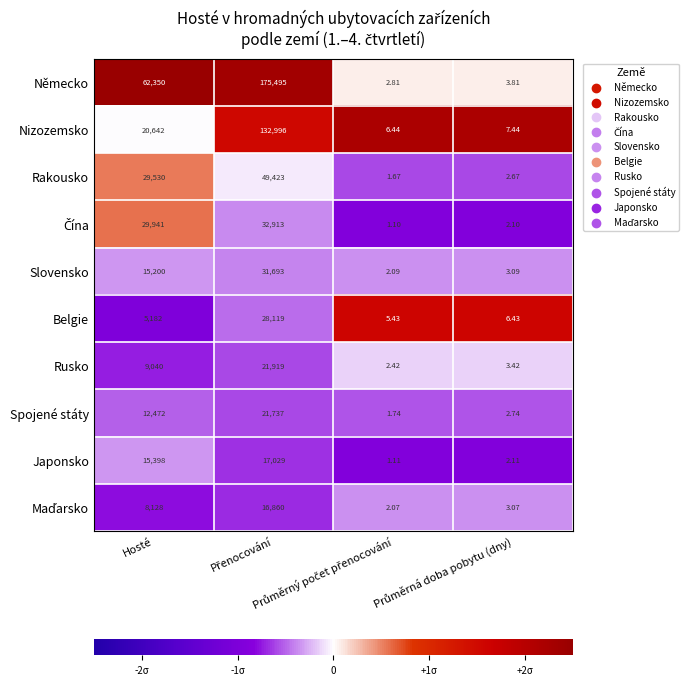

Which series has the largest total across all categories?

Německo